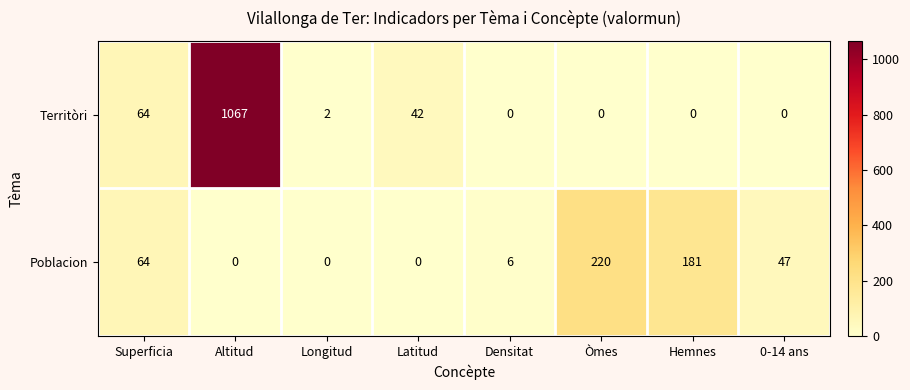

Where is Poblacion nearest to the value 110?

Superficia